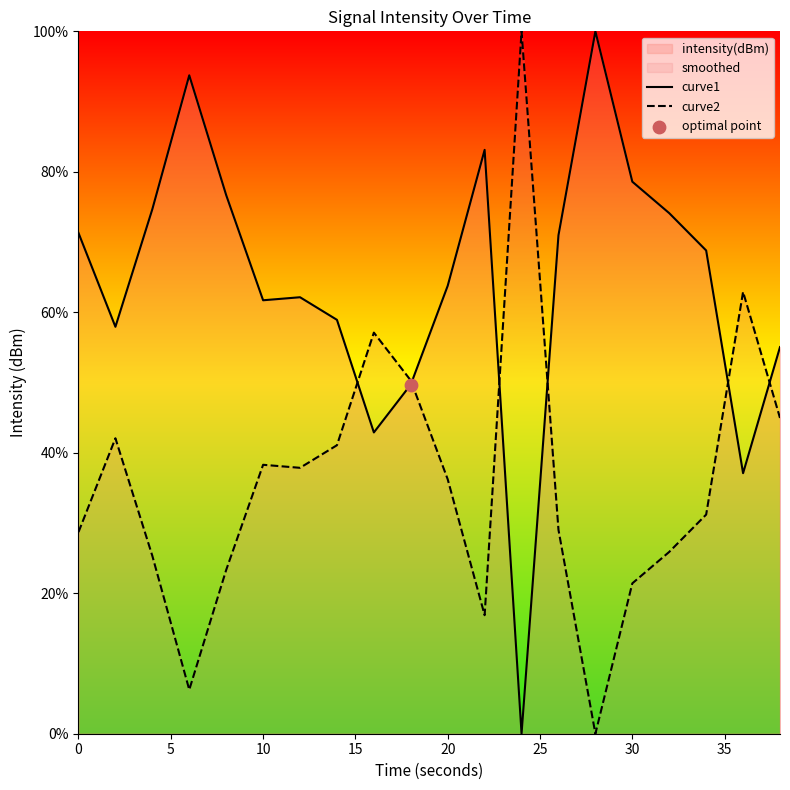

Which series has the largest Y range (max minus min)?

curve1